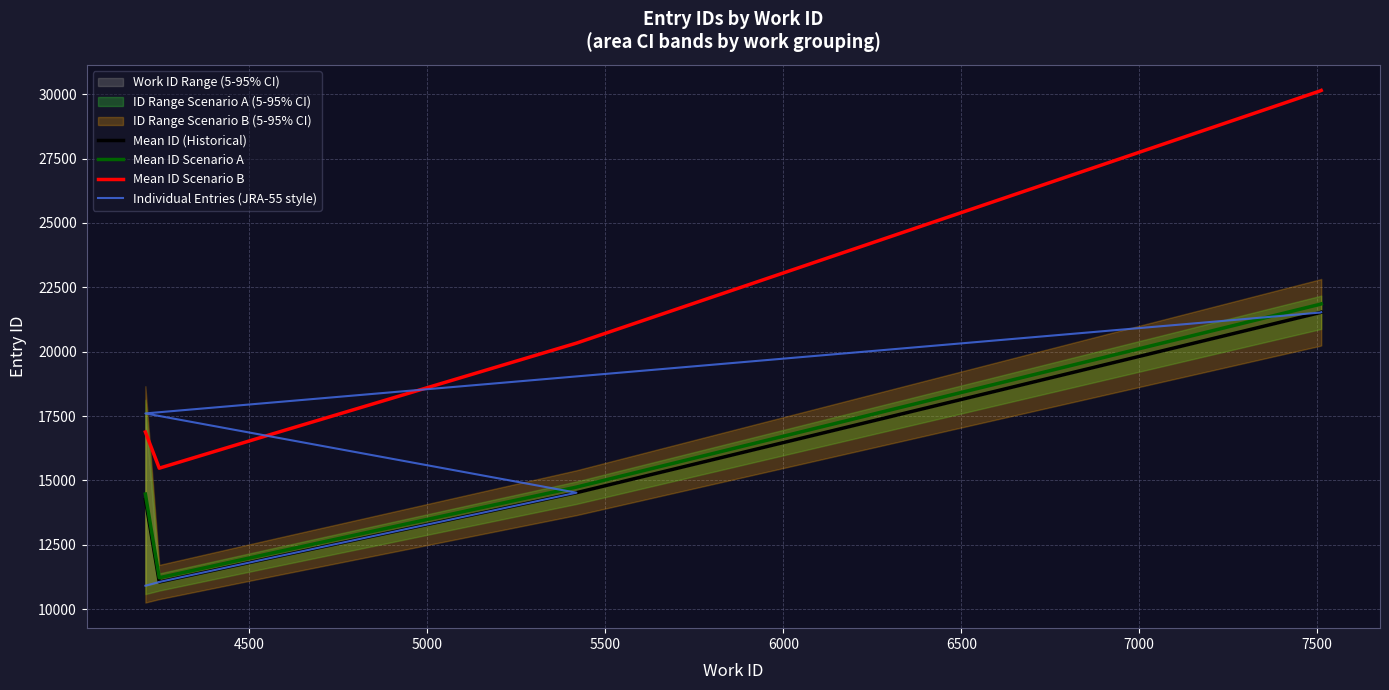

Rank the categories by value from highest to lowest.

7511, 7508, 4208, 5419, 4577, 4247, 4247, 4247, 4208